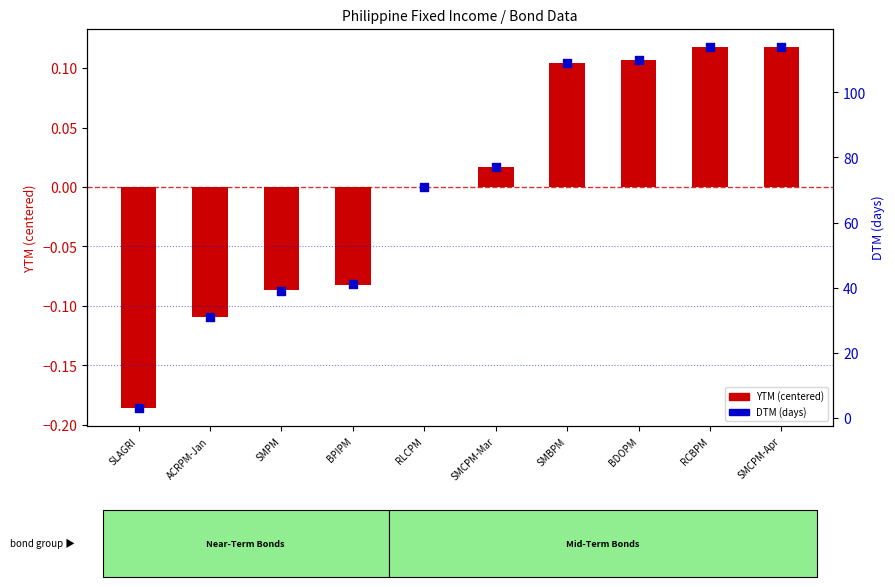

Which series has the largest total across all categories?

DTM (days)